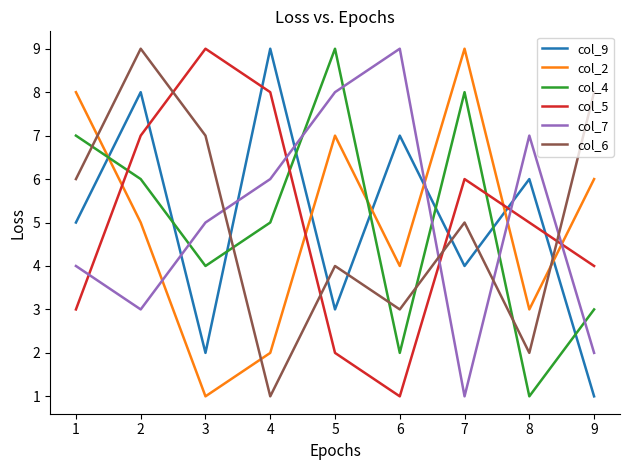

How many lines are shown in the chart?

6